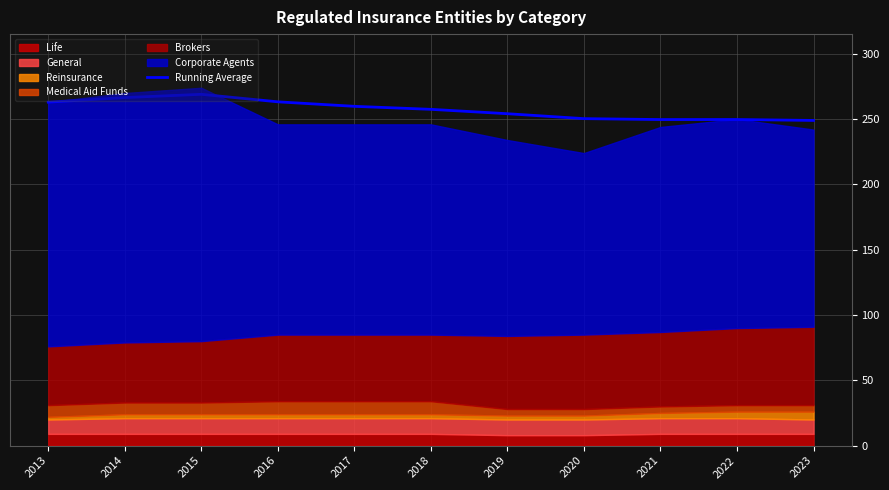

Approximately how many times larger is the value at 2020 compared to 2022?

1.0